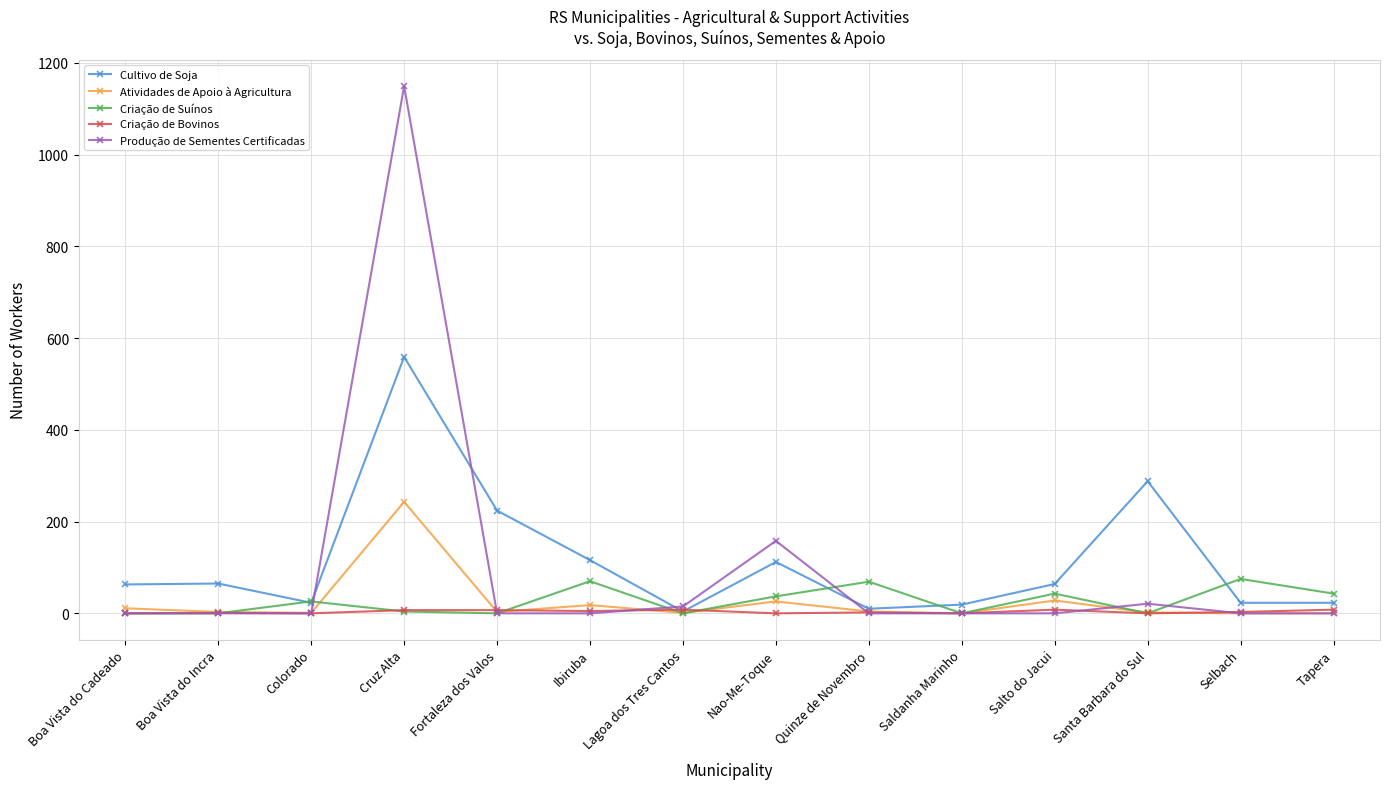

At which category does the chart reach its peak across all series?

Cruz Alta